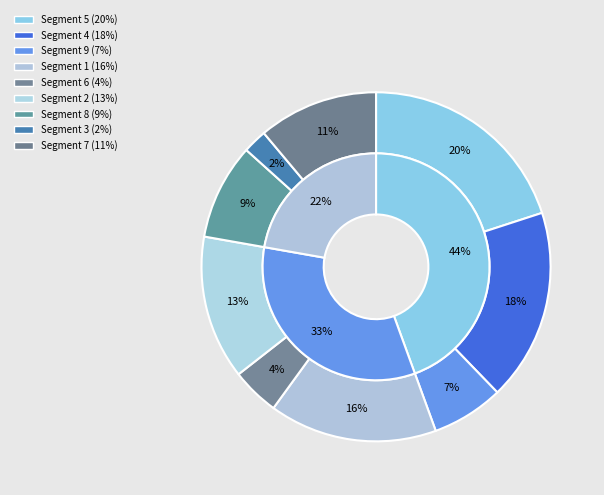

To the nearest percent, what is the difference between the largest and smallest slice percentages?

18%